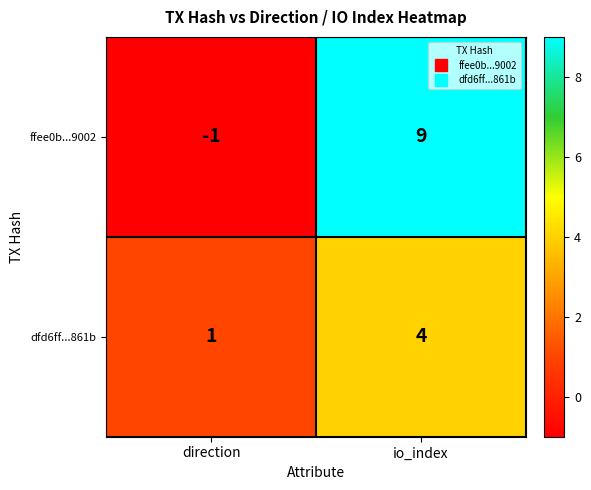

What is the difference between the maximum and minimum values in the dfd6ff...861b series?

3